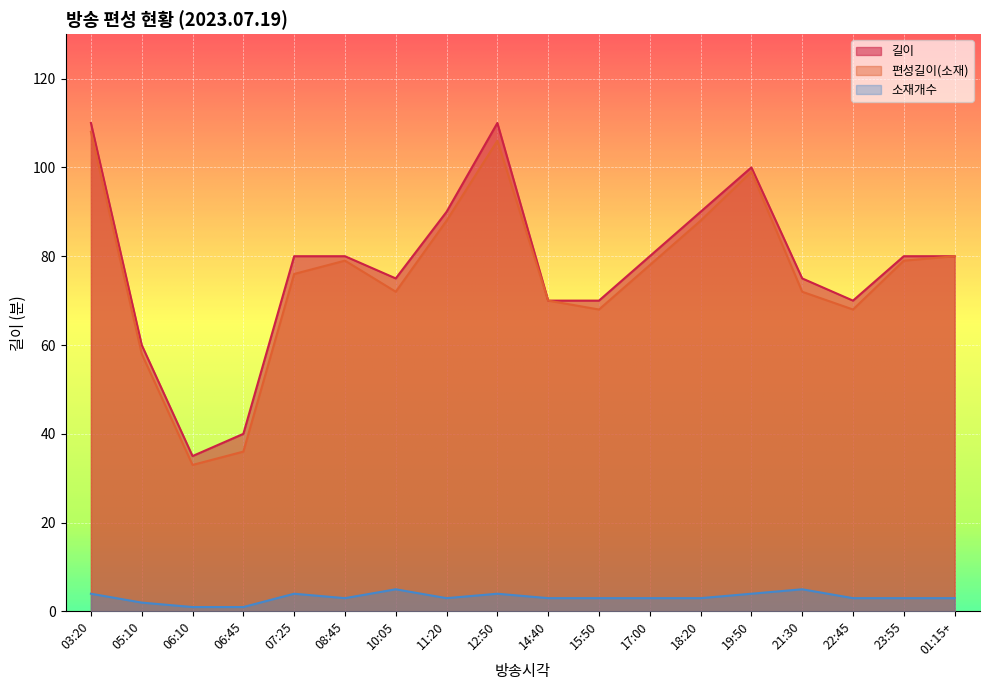

Read the 소재개수 value at 05:10.

2